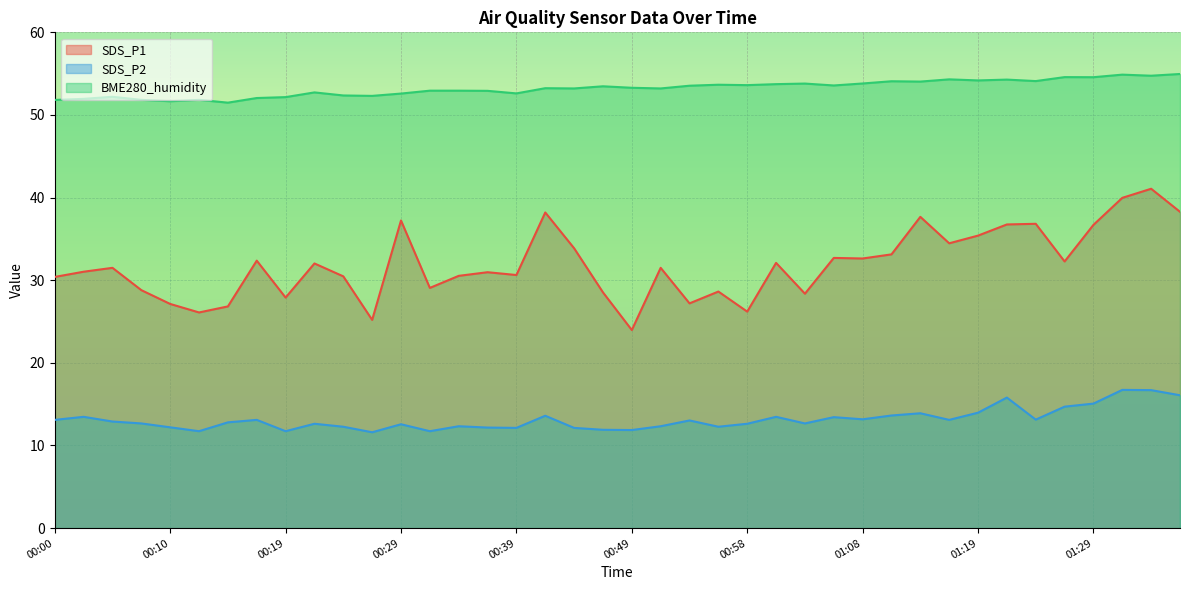

True or false: SDS_P1 and SDS_P2 intersect in this chart.

False